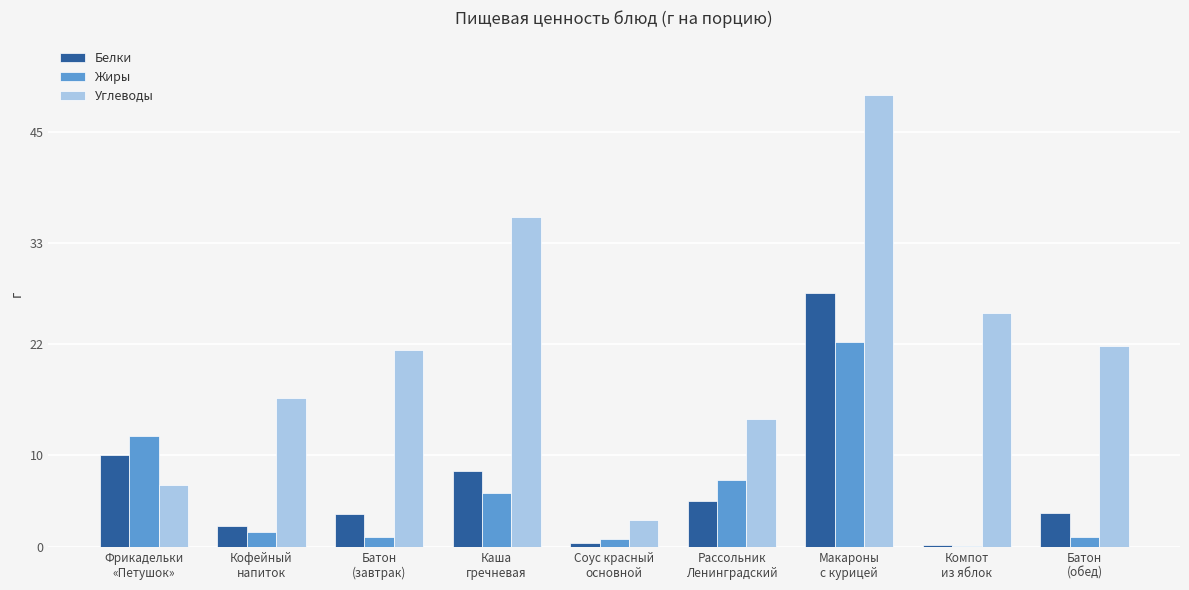

Which series has the widest spread of values?

Углеводы